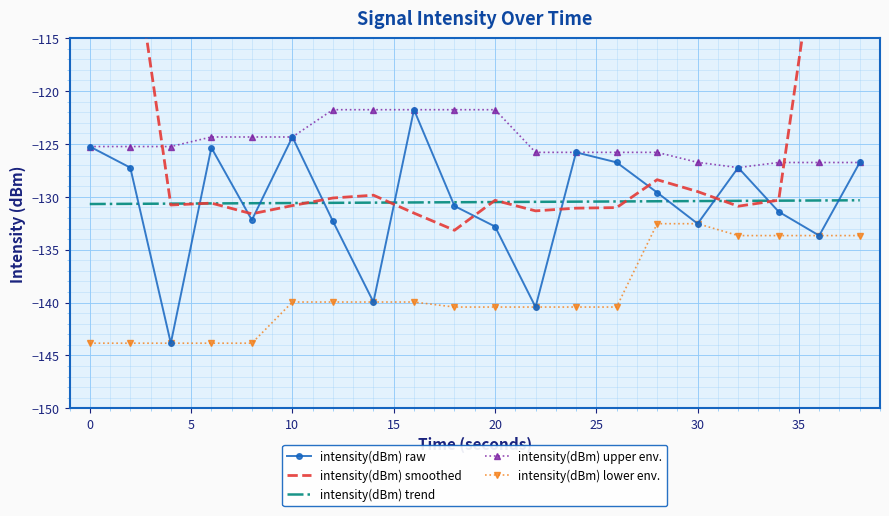

How many data points in intensity(dBm) upper env. are above -125?

8